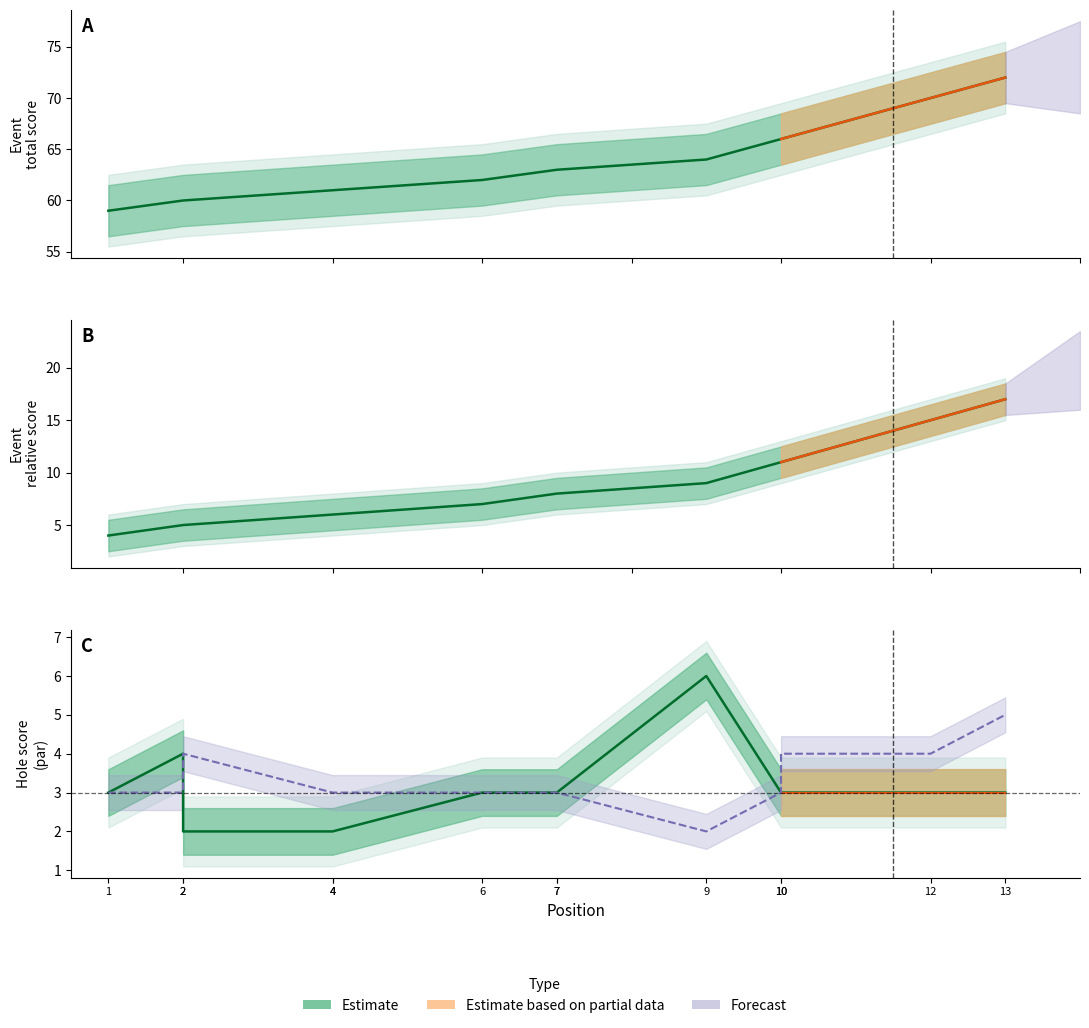

What is the average value of the round_total_score series?

64